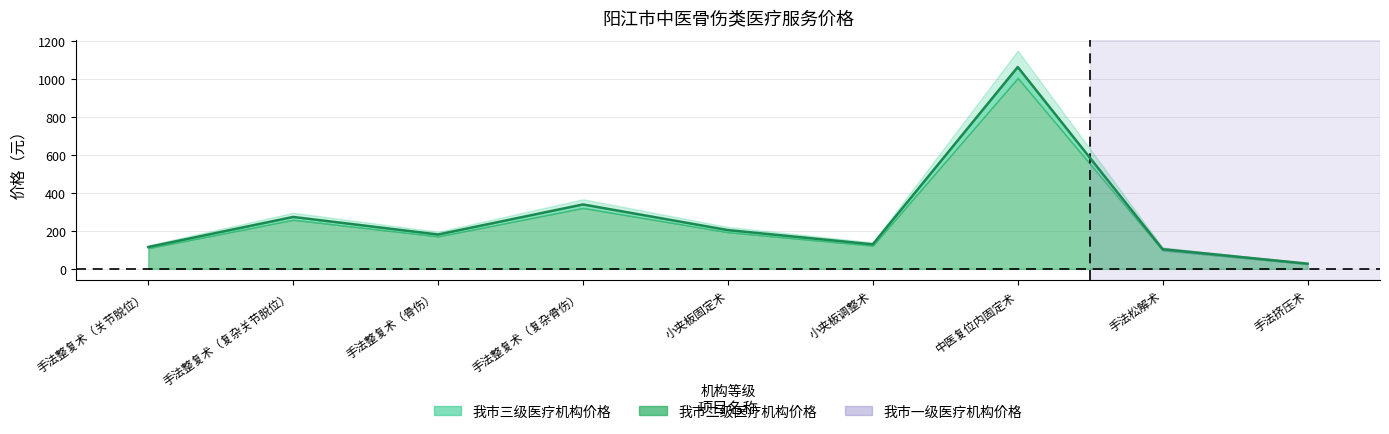

What position from the right is 手法整复术（关节脱位）?

9